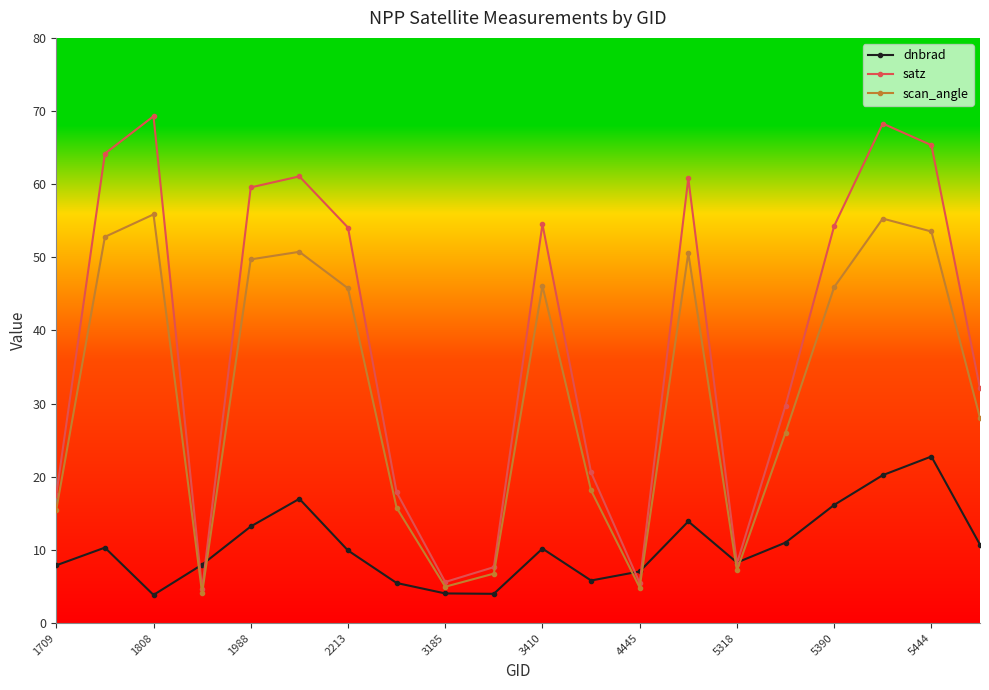

In satz, how many points are lower than both neighbors (excluding endpoints)?

4